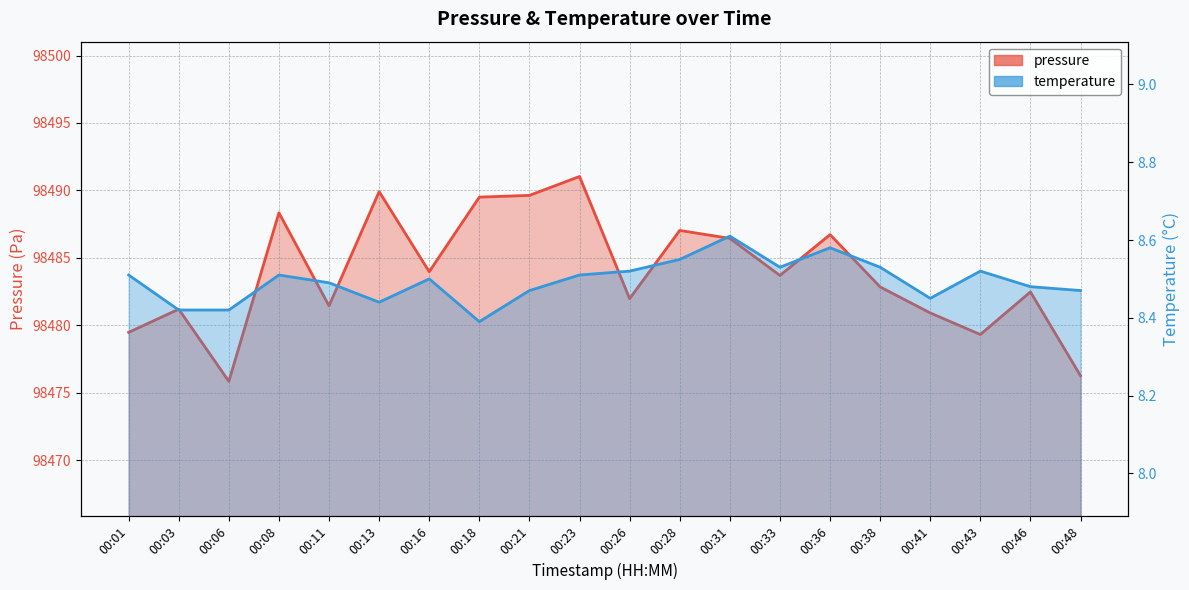

Which has a higher value, 00:01 or 00:31?

00:31